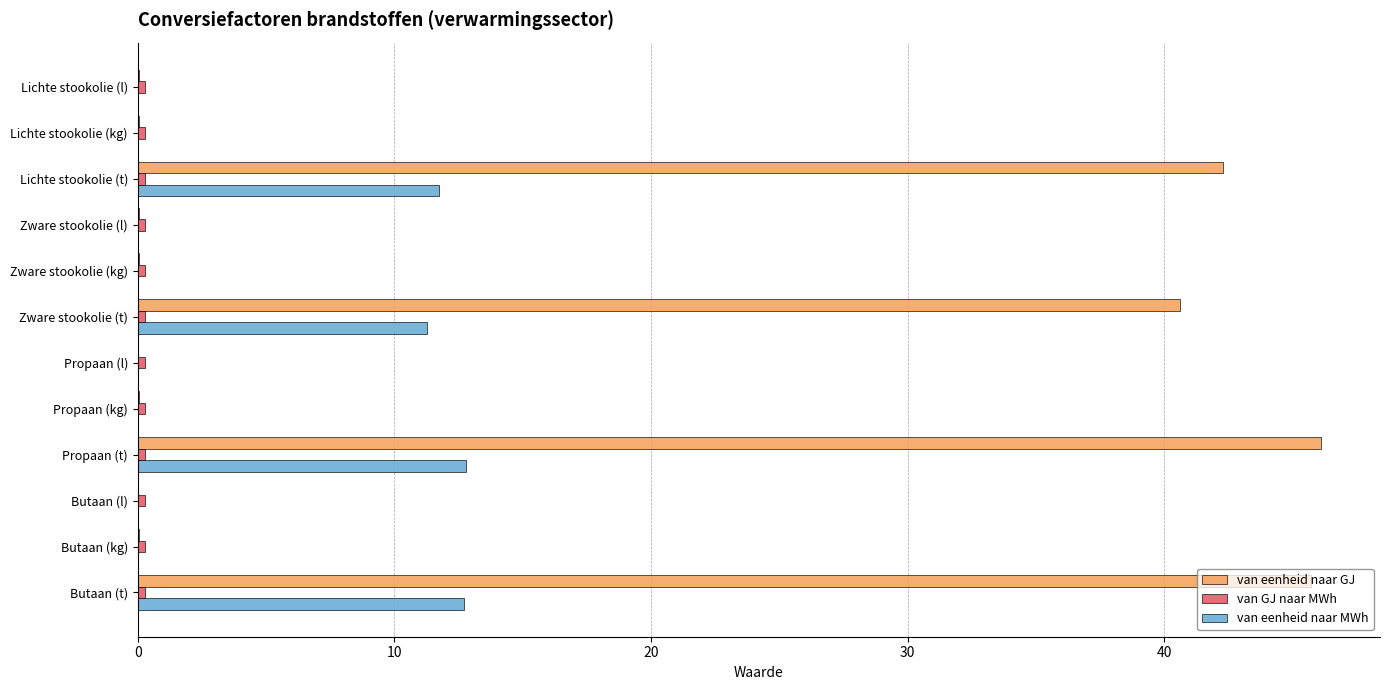

The value of van eenheid naar MWh at Propaan (l) is 0.0. True or false?

True